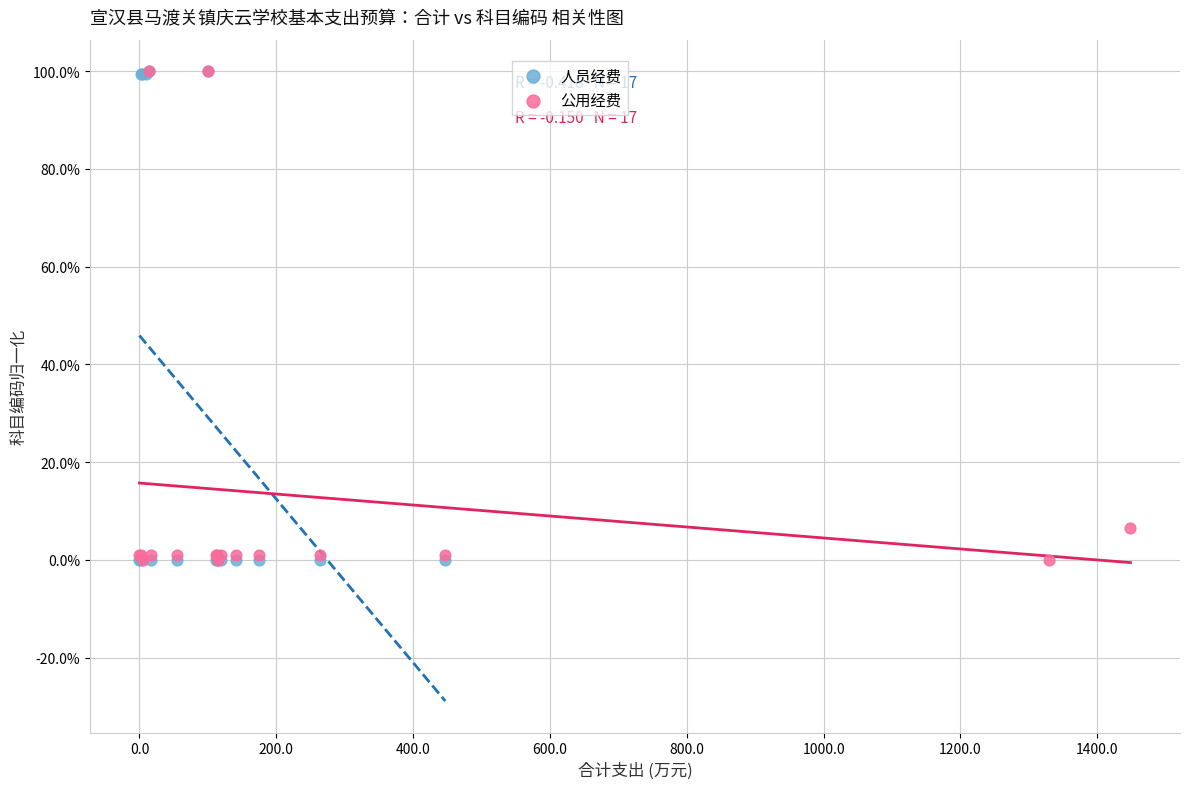

What are all the series names shown in the legend?

人员经费, 公用经费